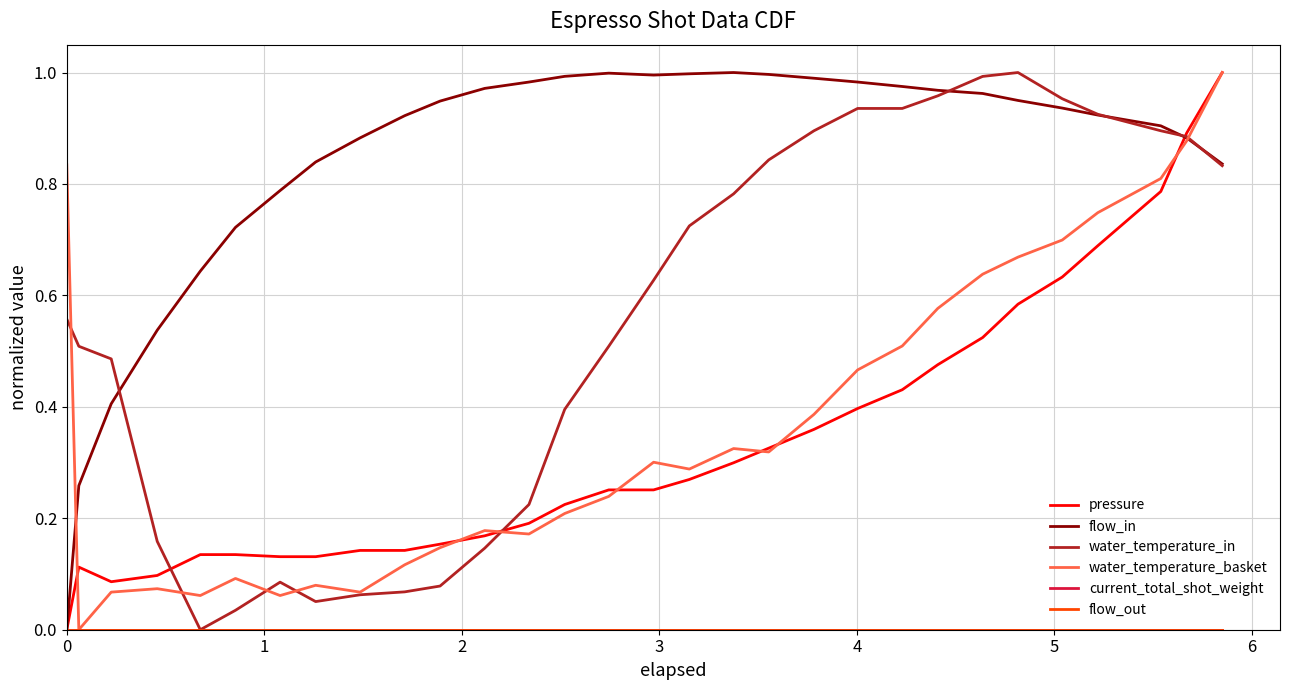

How many lines are shown in the chart?

6